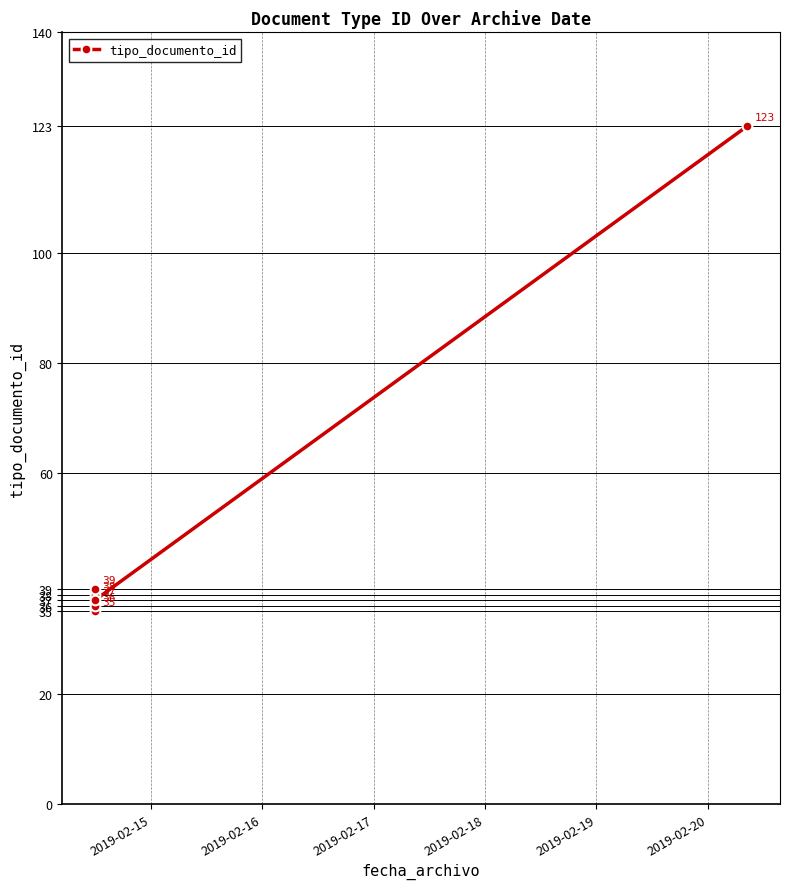

At which category does the chart reach its peak across all series?

2019-02-20